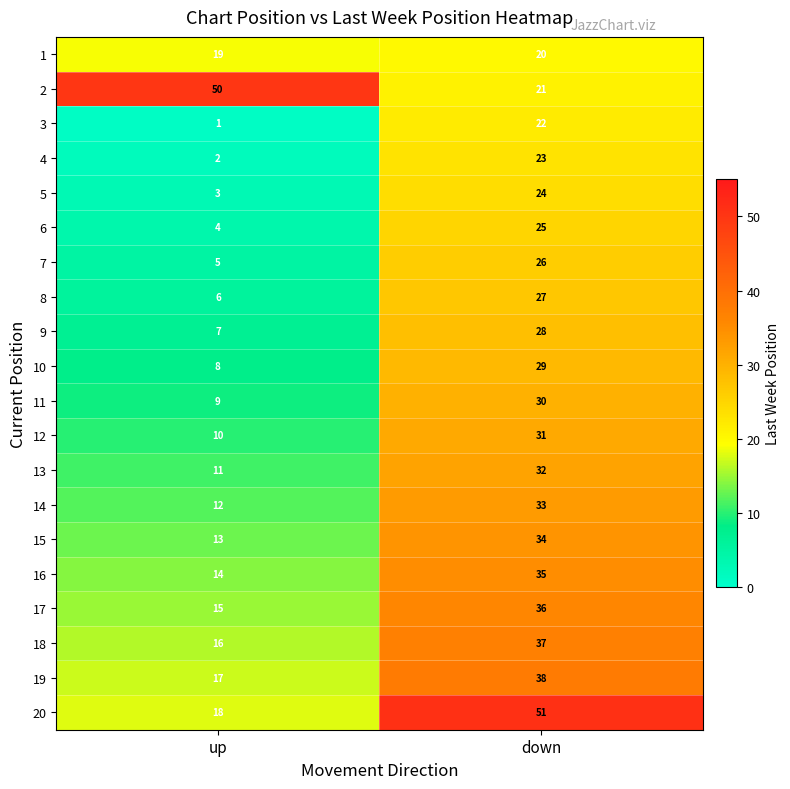

The 10 series shows 5 at up. True or false?

False